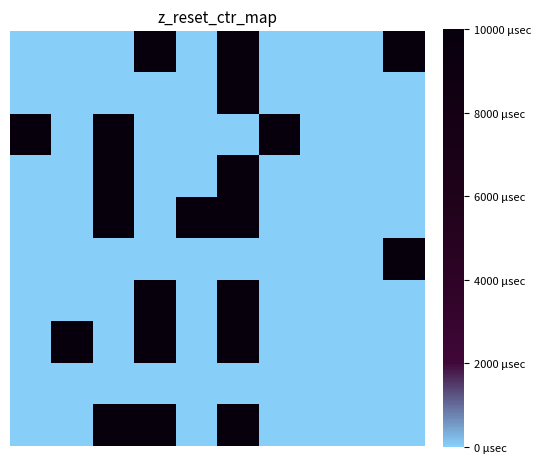

At which category is the sum across all series the highest?

5